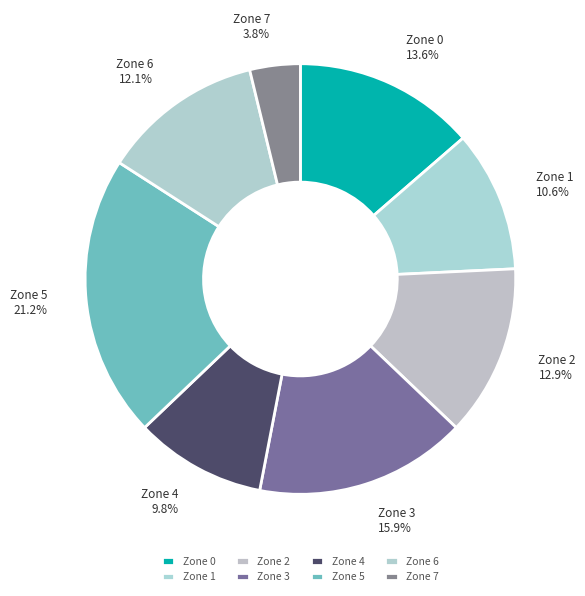

Which category has the biggest portion of the pie?

Zone 5